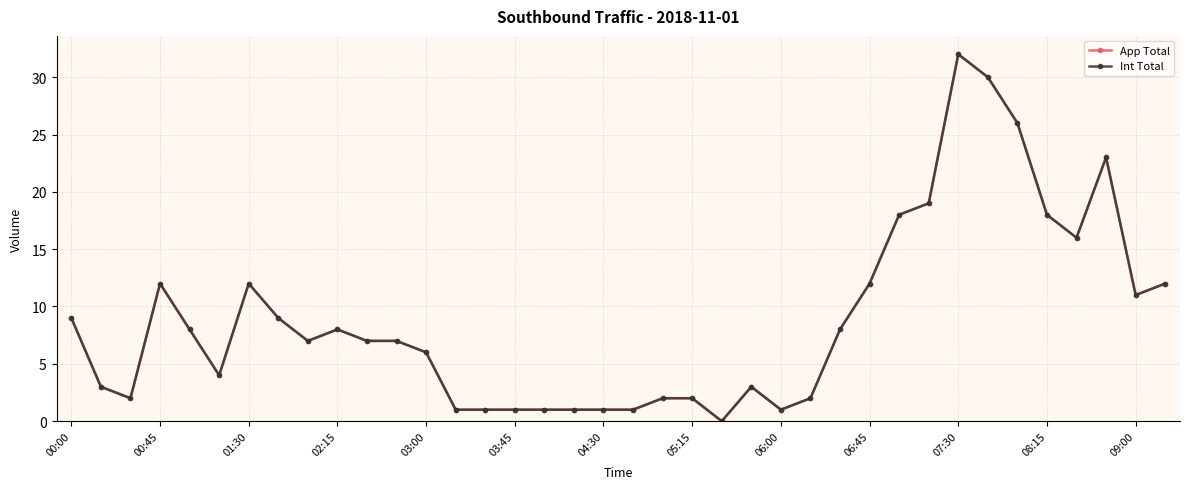

Does the chart have visible grid lines?

Yes